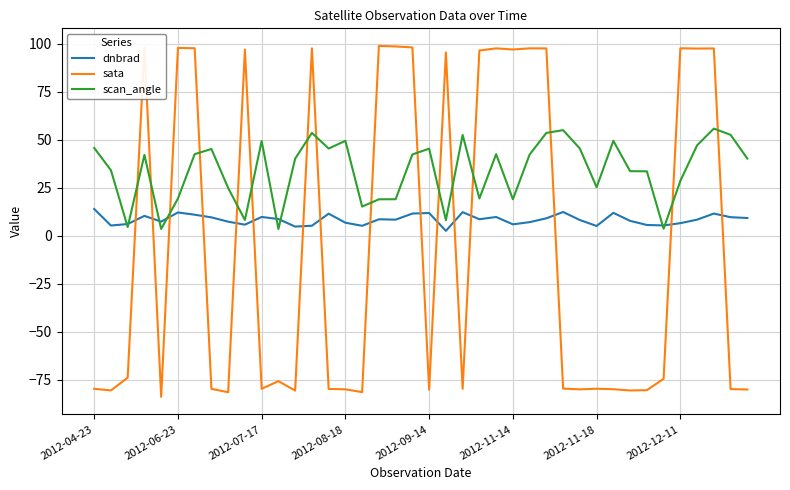

What is the minimum value shown in the chart?

-83.9